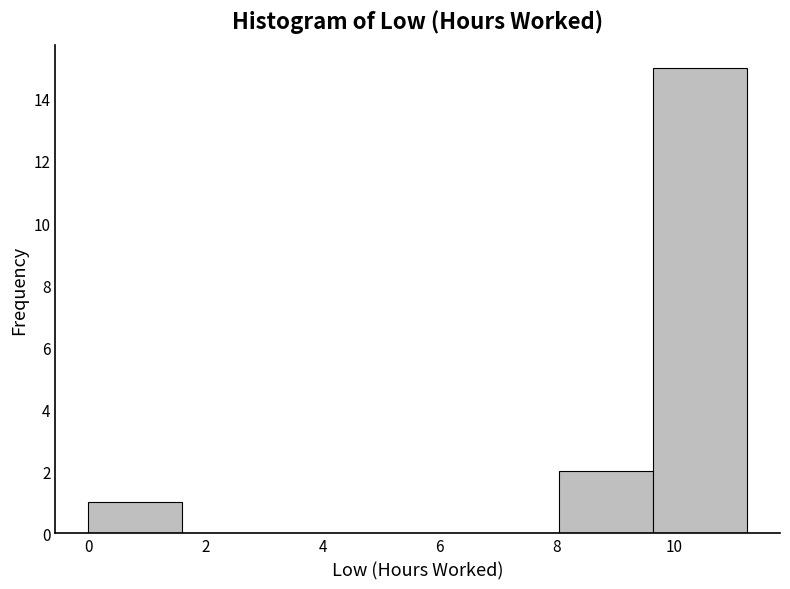

Reading left to right, list every bar in this chart as the range it spans on the x-axis followed by its height. Neither the bar edges nor the heights are printed on the chart, so give them approximately, as read against the axes.

0.0 to 1.6: 1
1.6 to 3.2: 0
3.2 to 4.8: 0
4.8 to 6.4: 0
6.4 to 8.0: 0
8.0 to 9.6: 2
9.6 to 11.2: 15